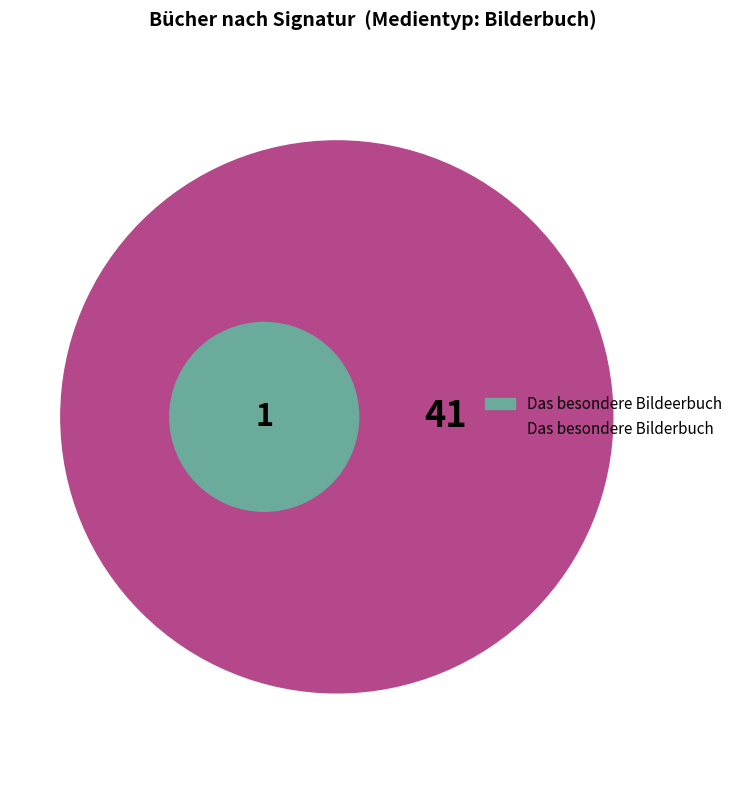

Is it true that 24 is 1% of the pie?

False